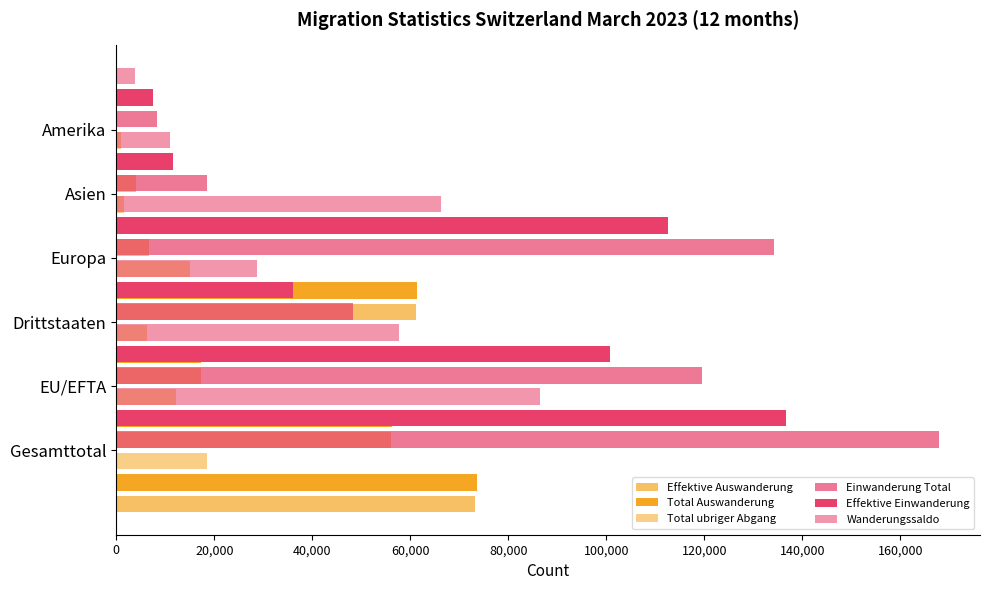

Between 20,000 and 40,000, which series saw the biggest shift?

Einwanderung Total